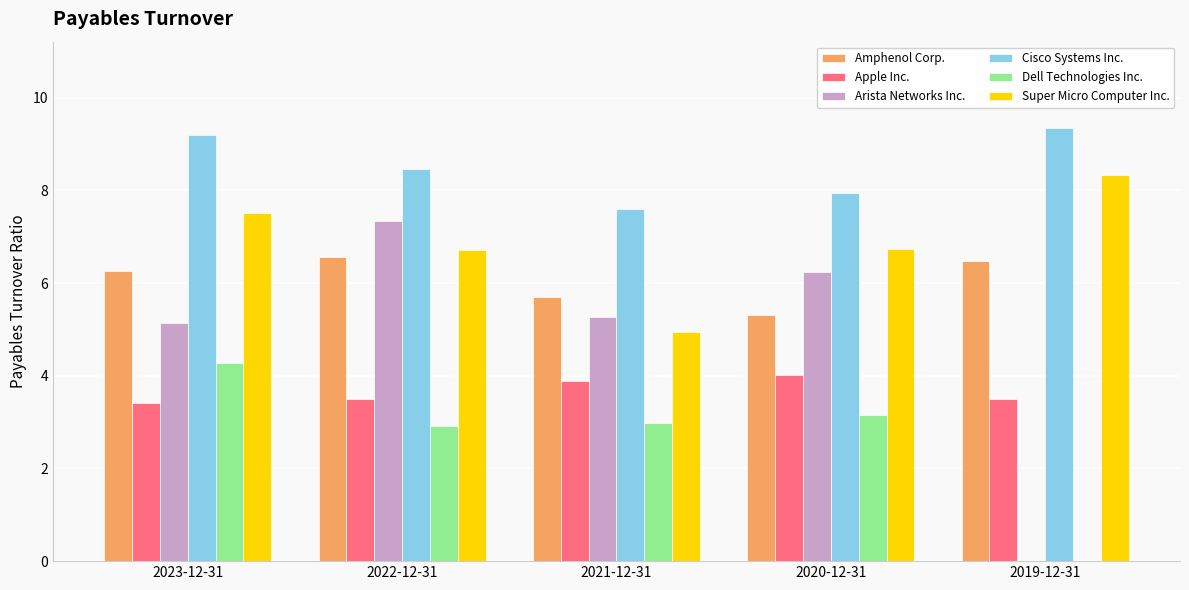

What is the greatest value displayed?

9.3